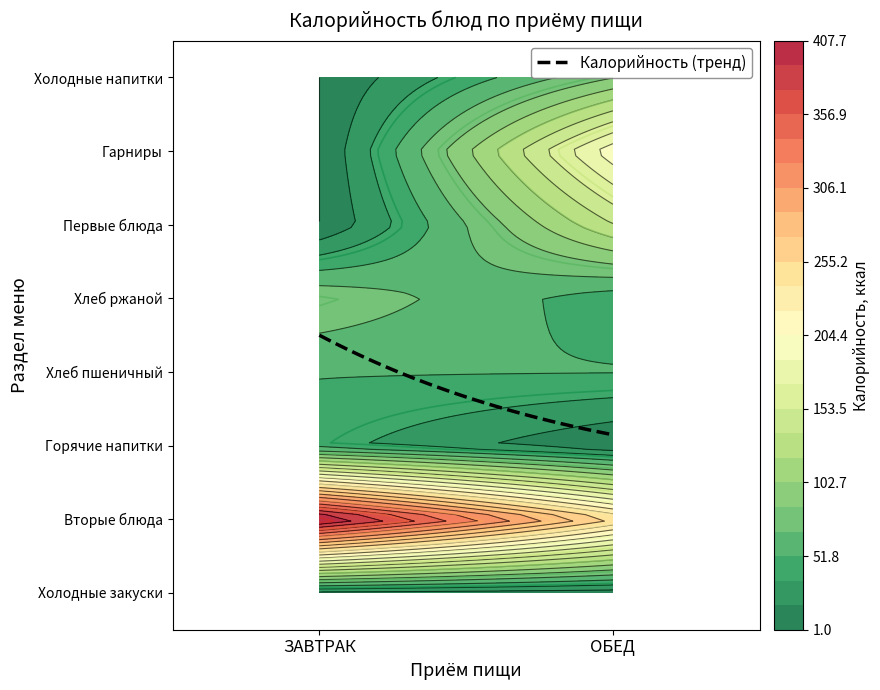

Is it true that ЗАВТРАК equals 0 at Гарниры?

True